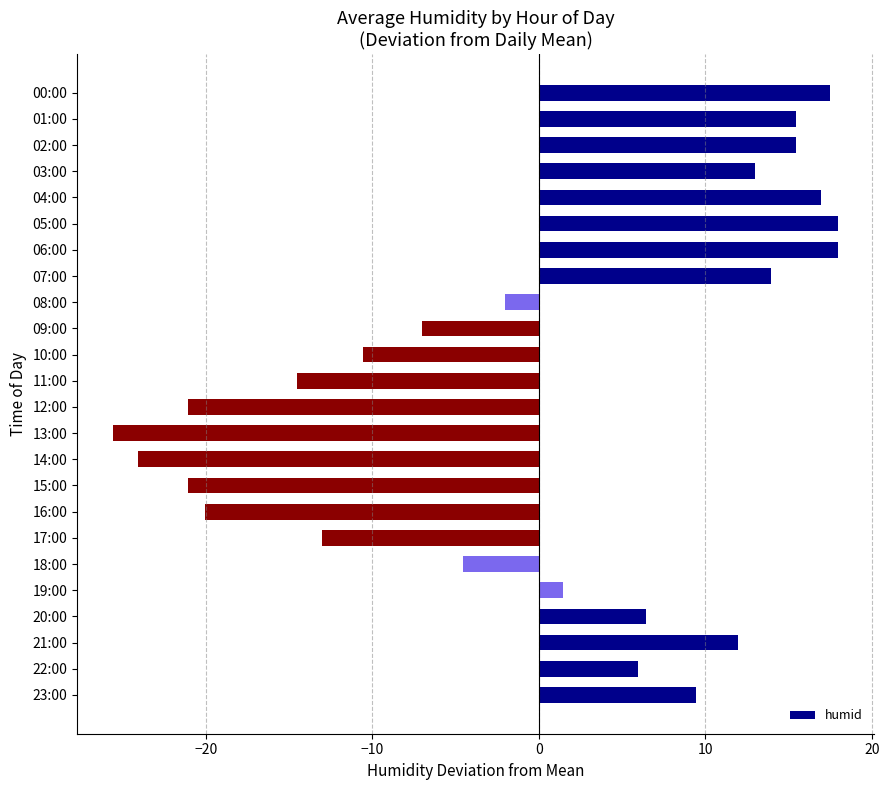

How many data points are less than 5?

12